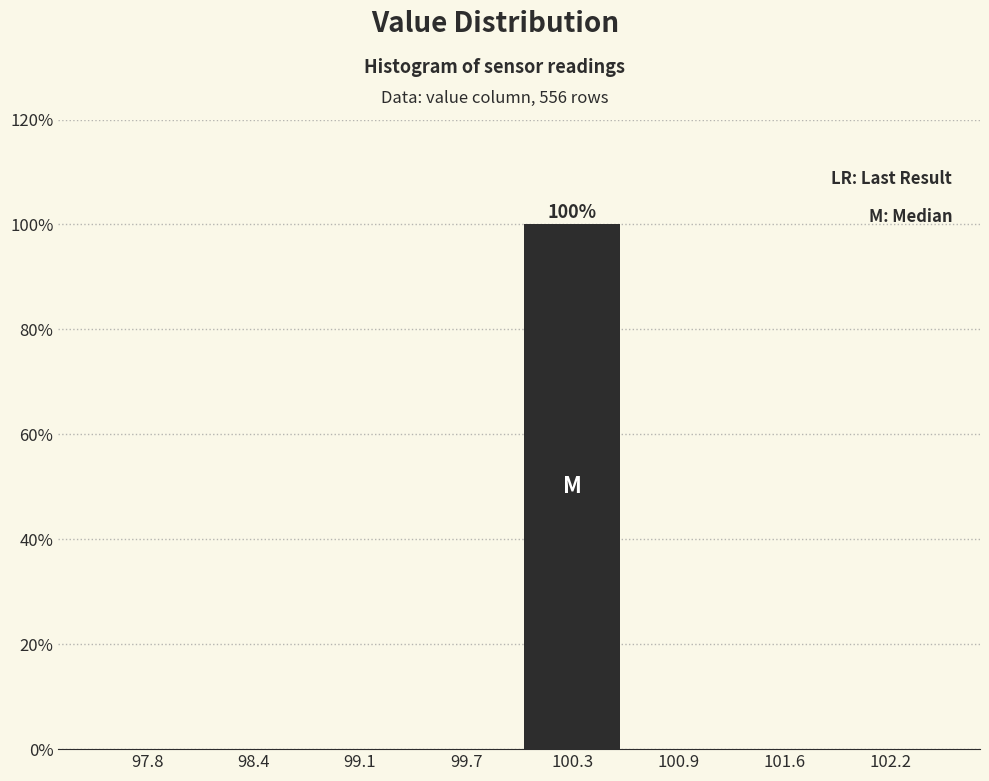

Which range on the x-axis has the tallest bar?

100.0 to 100.6